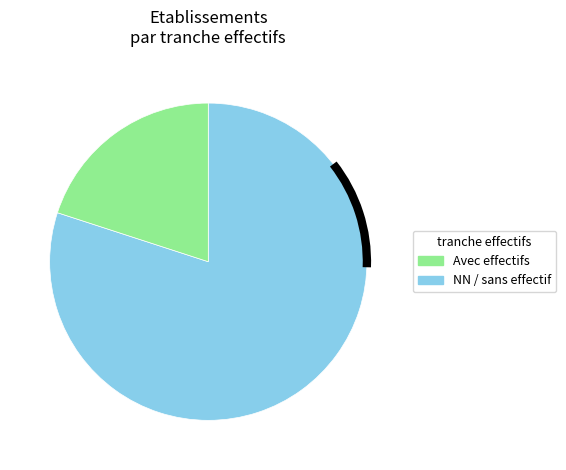

Does any single category account for the majority?

Yes